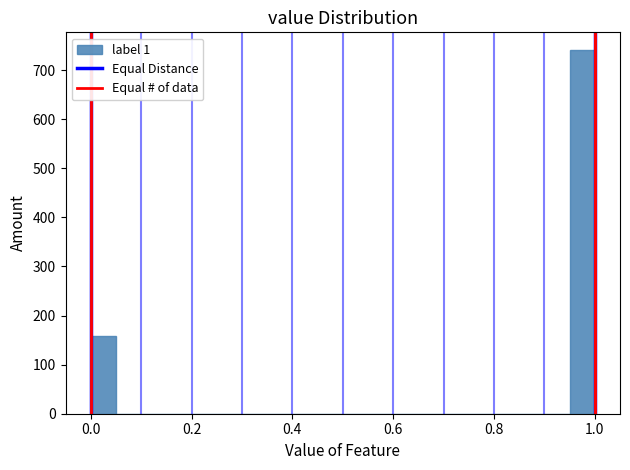

Read against the x-axis, roughly where is the centre of the tallest bar?

0.98